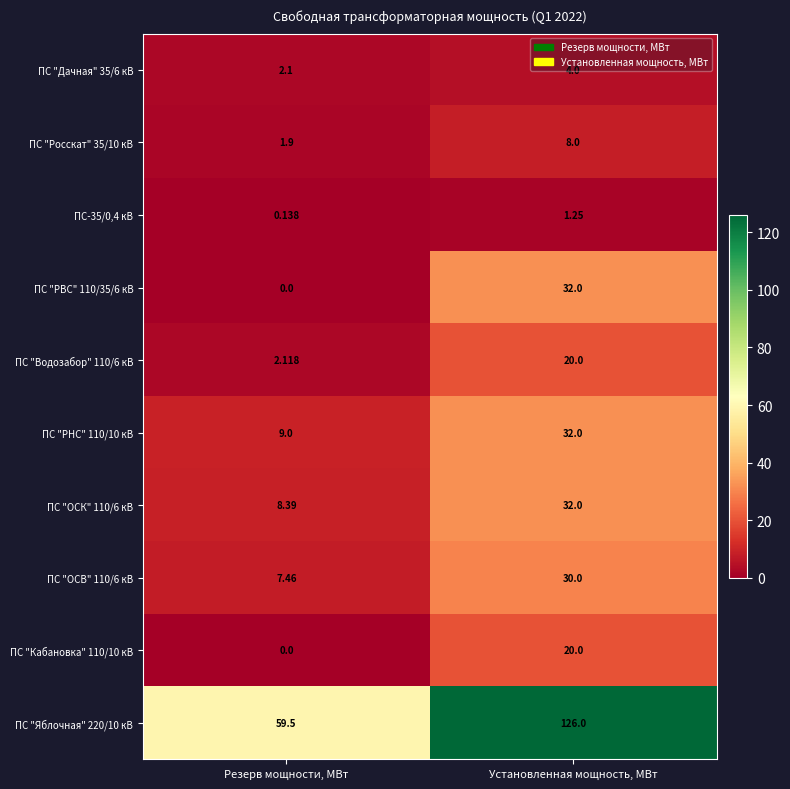

Which series has the widest spread of values?

ПС "Яблочная" 220/10 кВ